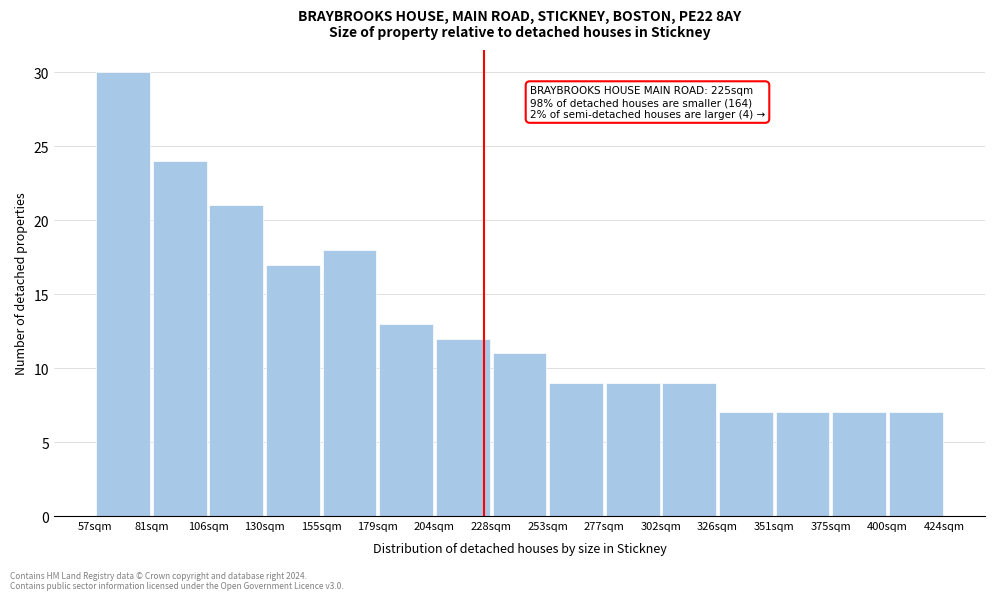

Over which range of the x-axis is the bar tallest?

55 to 80